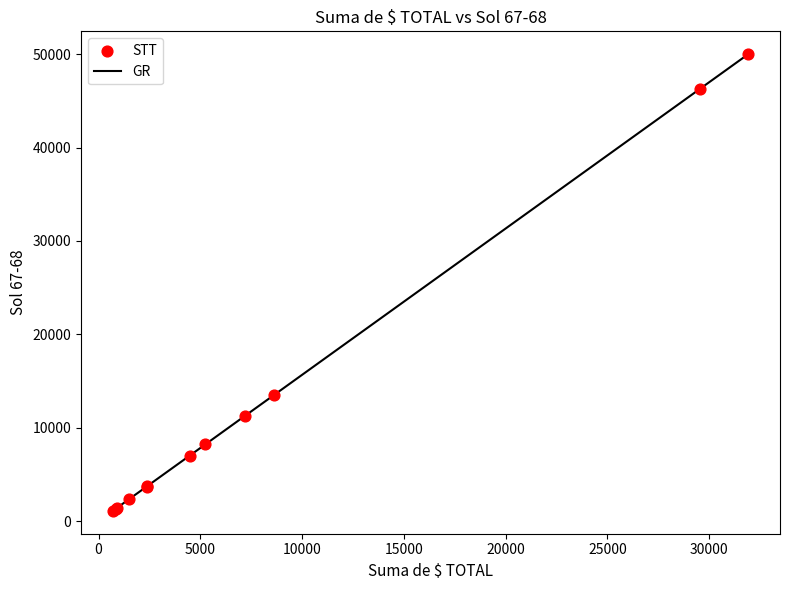

What is the greatest value displayed?

50000.0